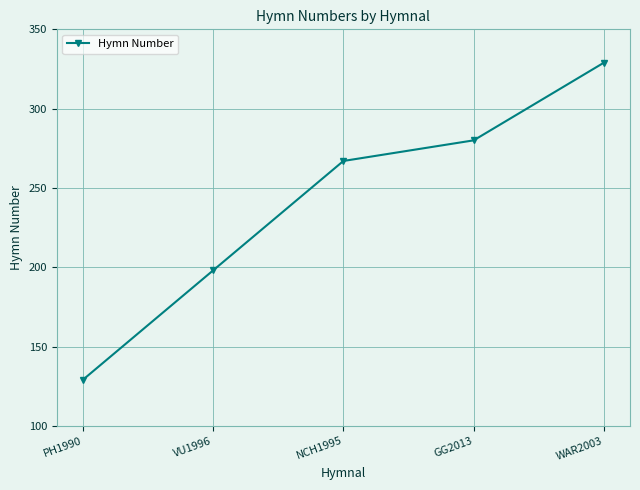

Which has a higher value, WAR2003 or PH1990?

WAR2003